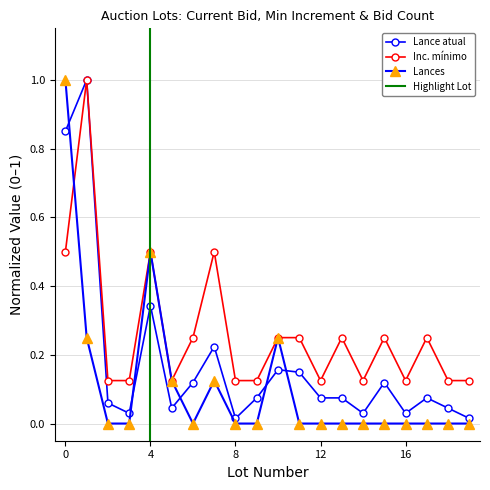

What are all the series names shown in the legend?

Lance atual, Inc. mínimo, Lances